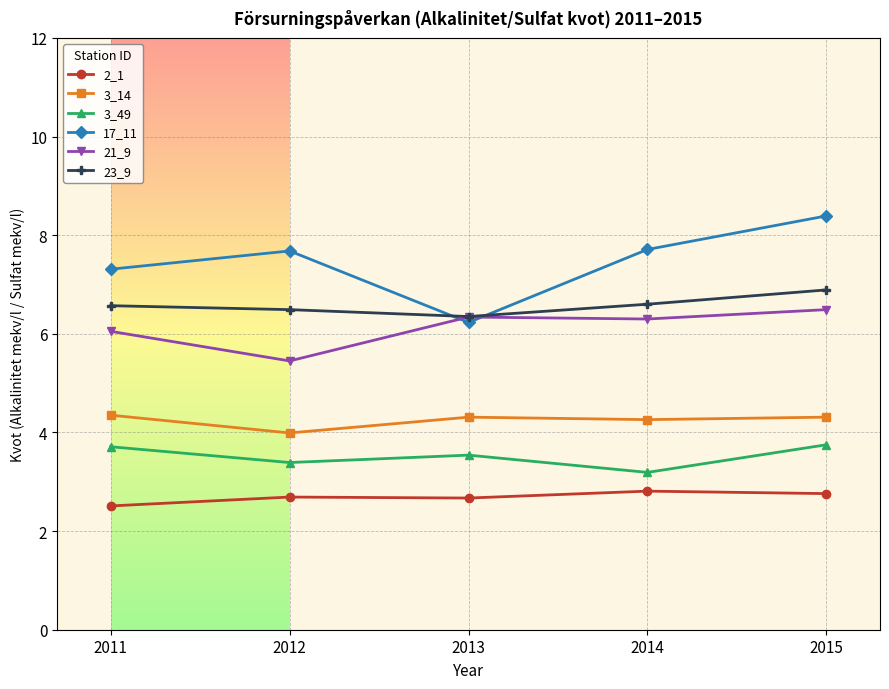

What is the difference between the maximum and second lowest values in the 2_1 series?

0.1